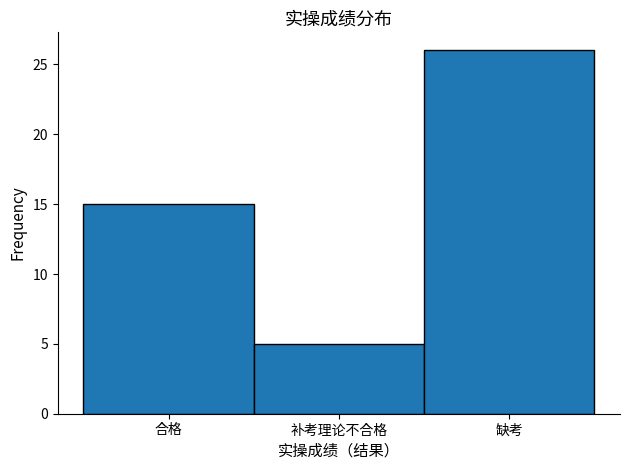

Reading right to left, list all the values displayed in this chart.

缺考=26	补考理论不合格=5	合格=15